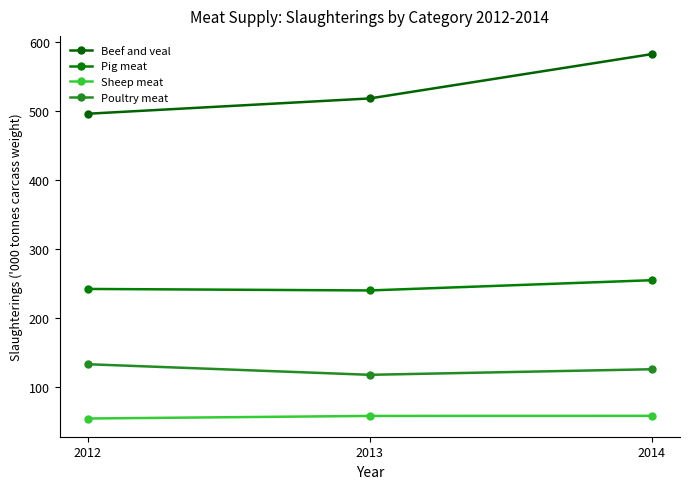

Which category has the highest value across all series?

2014